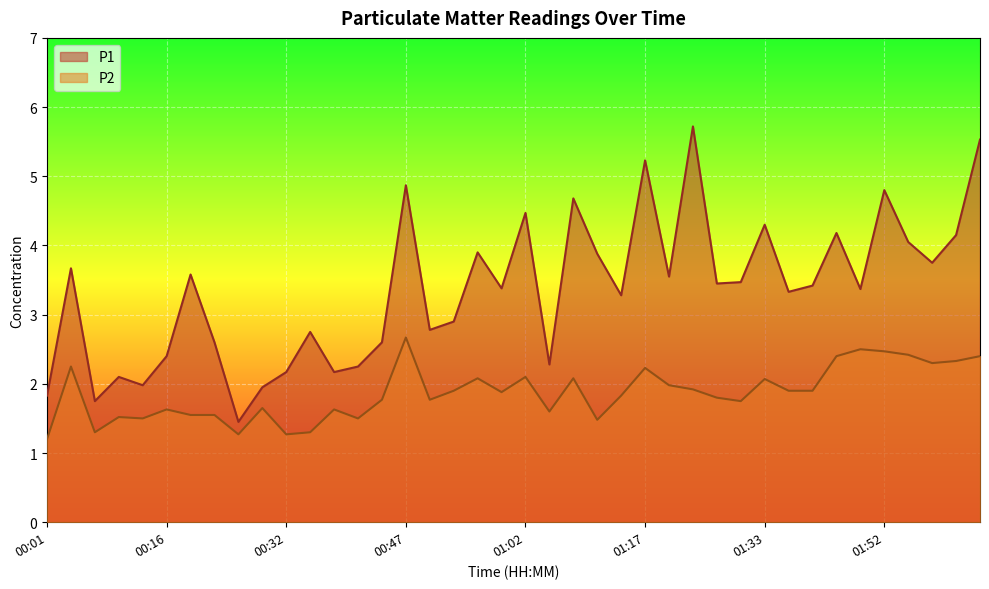

In P1, how many points are higher than both neighbors (excluding endpoints)?

13